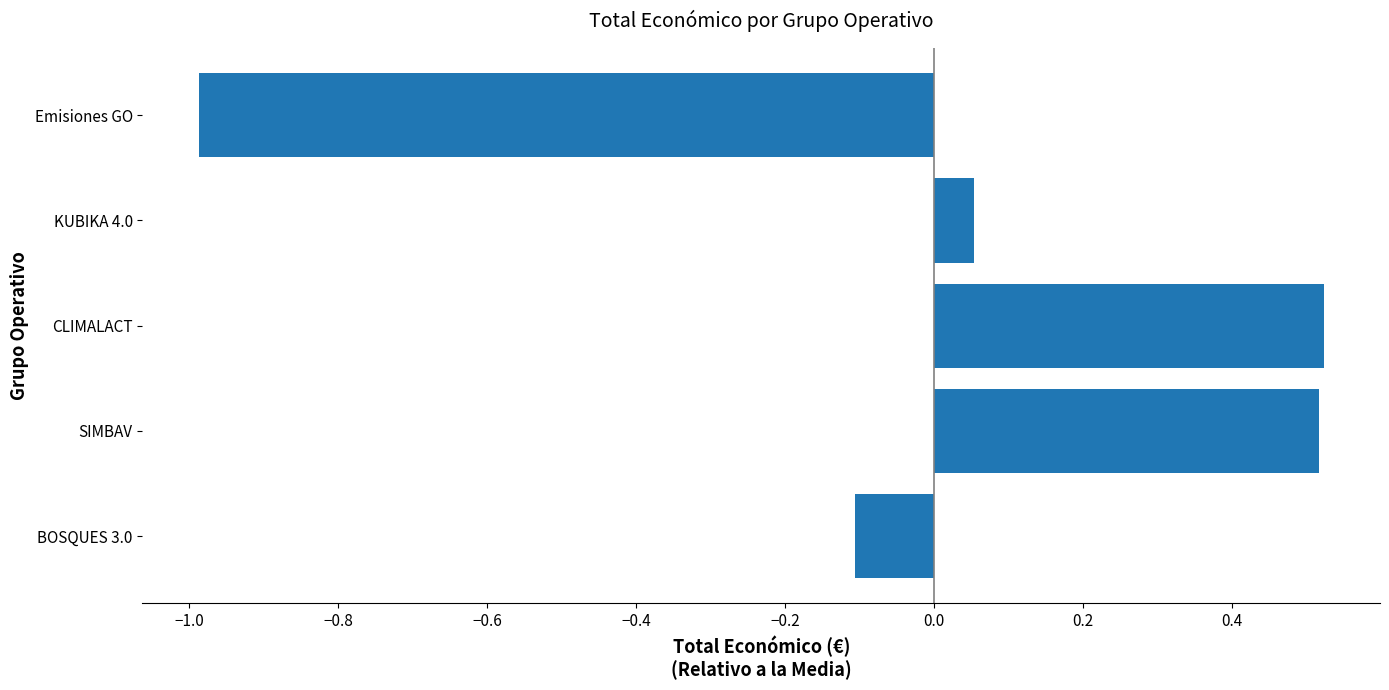

What is the minimum value shown in the chart?

-1.0